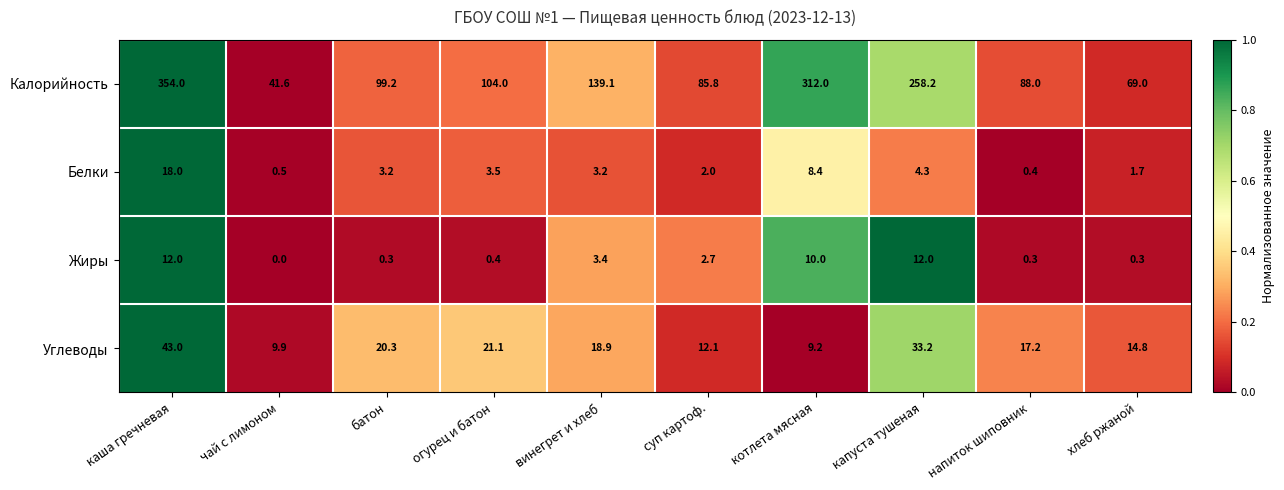

How many data points in Белки are above 3?

6